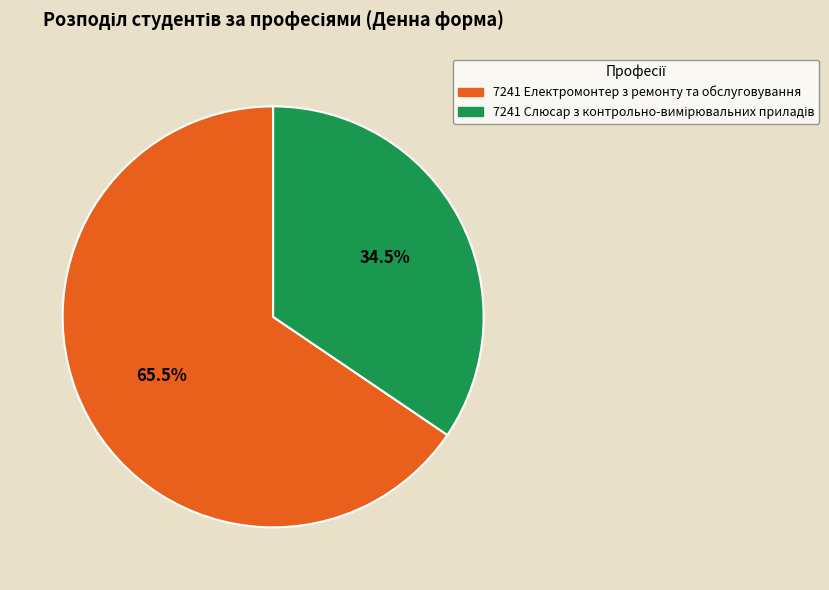

How many slices are in this pie chart?

2